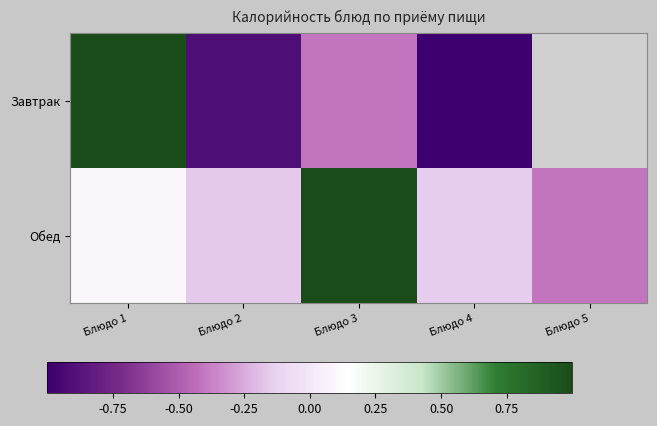

How many values in Завтрак are above zero?

1